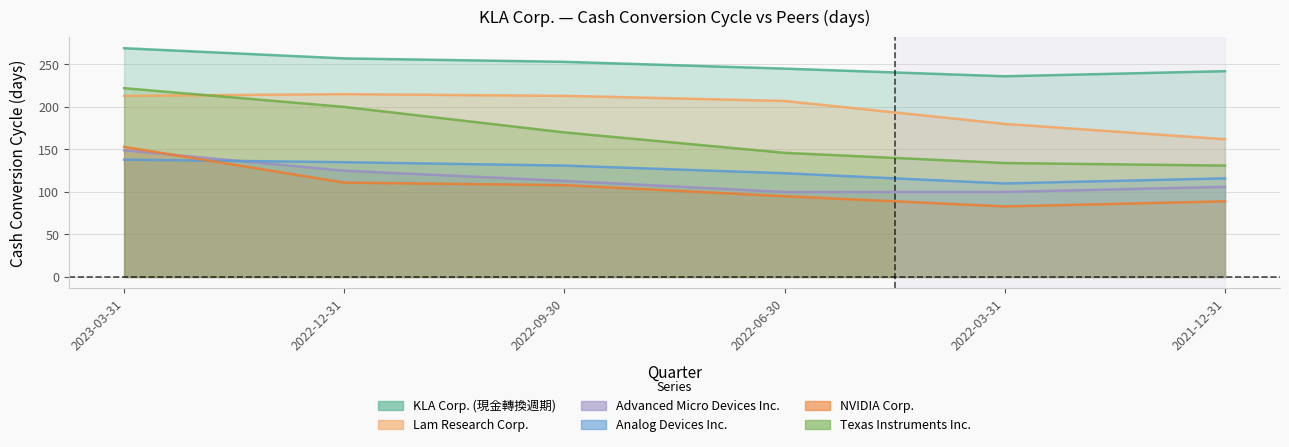

What is the lowest value of the KLA Corp. (現金轉換週期) series?

236